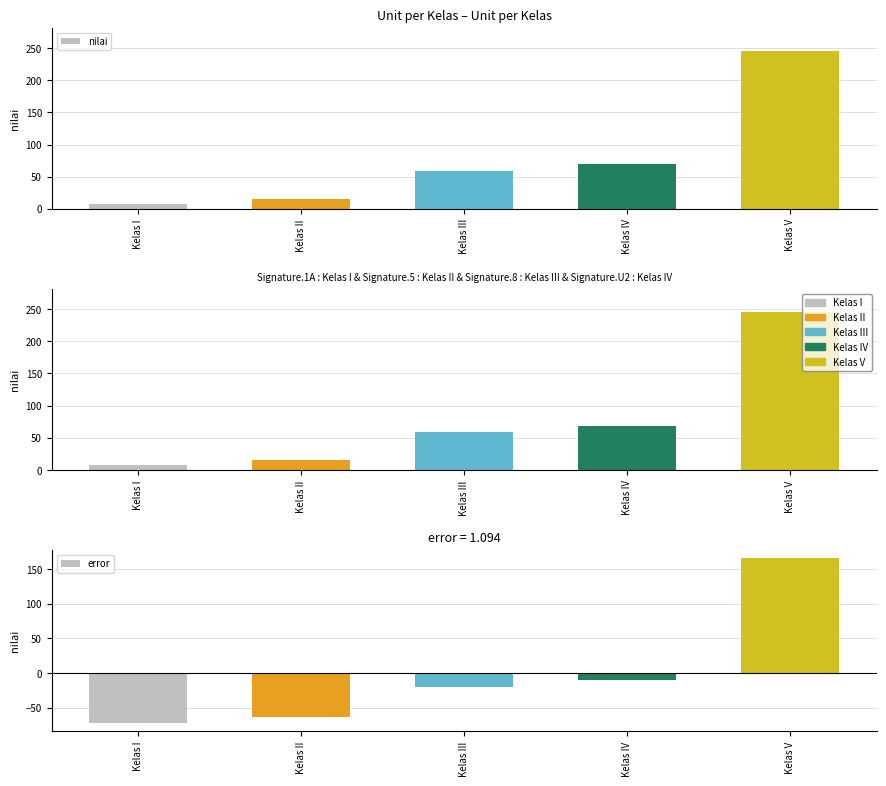

Where does the error series first go above -20?

Kelas IV